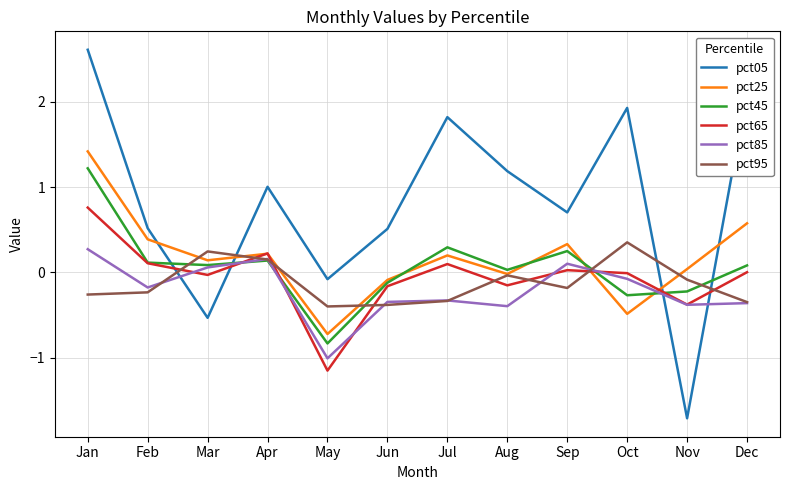

The pct95 series shows 0.2 at Oct. True or false?

False